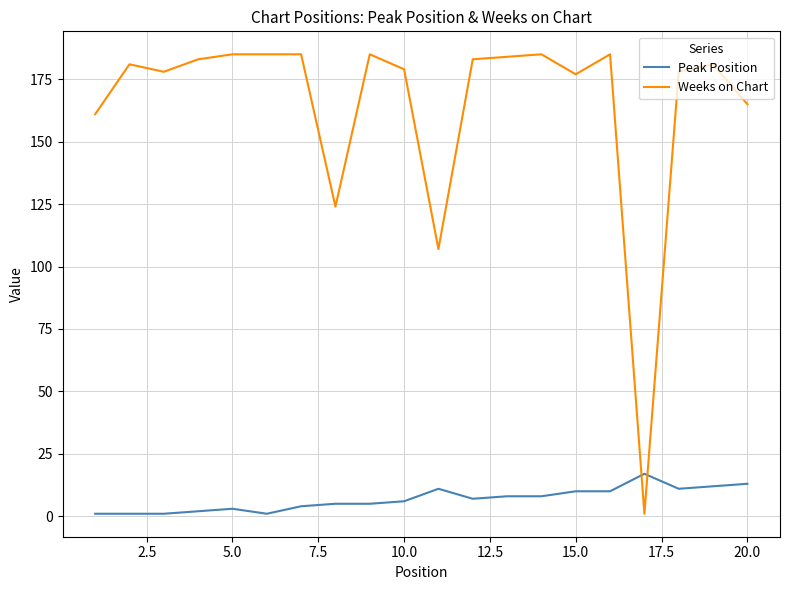

Which series has the largest total across all categories?

Weeks on Chart